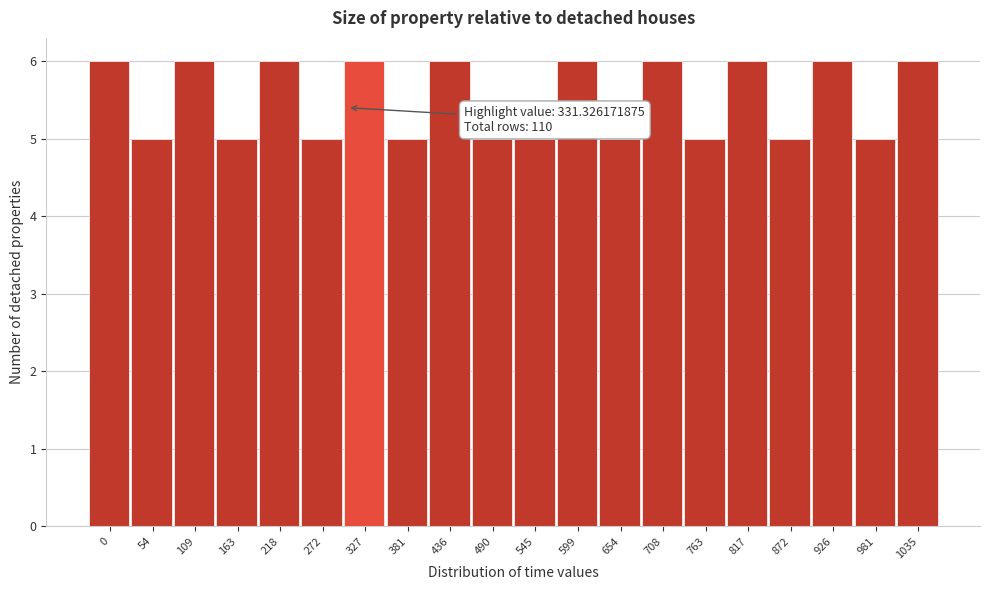

Reading left to right, transcribe all the data shown in this chart.

0=6	54=5	109=6	163=5	218=6	272=5	327=6	381=5	436=6	490=5	545=5	599=6	654=5	708=6	763=5	817=6	872=5	926=6	981=5	1035=6